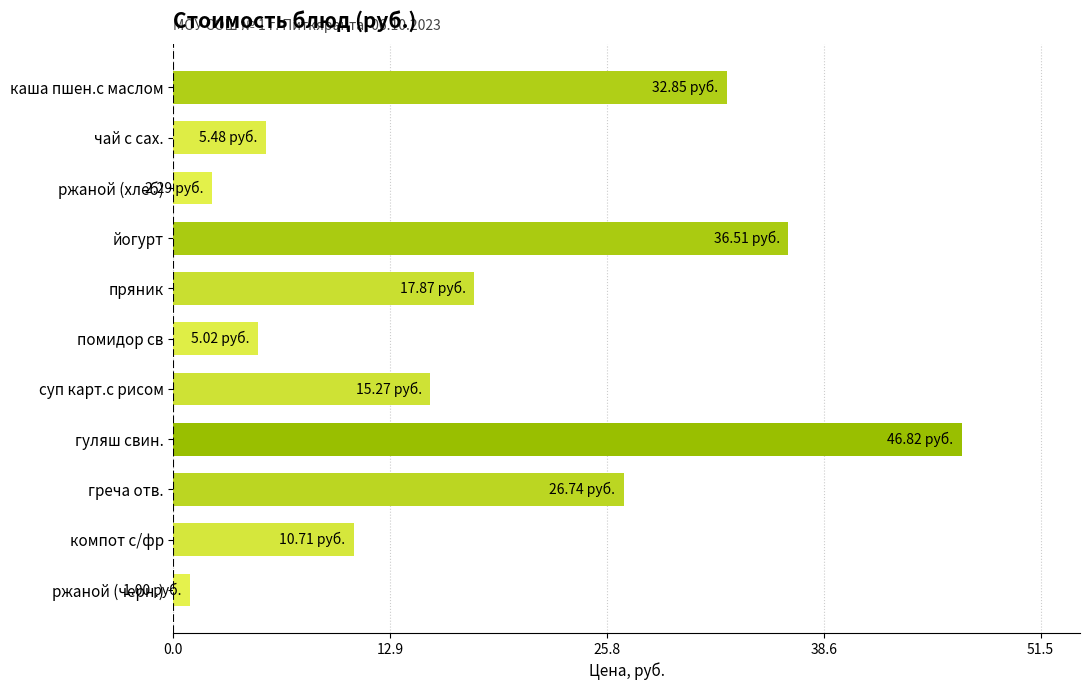

At which category does the chart reach its peak across all series?

гуляш свин.